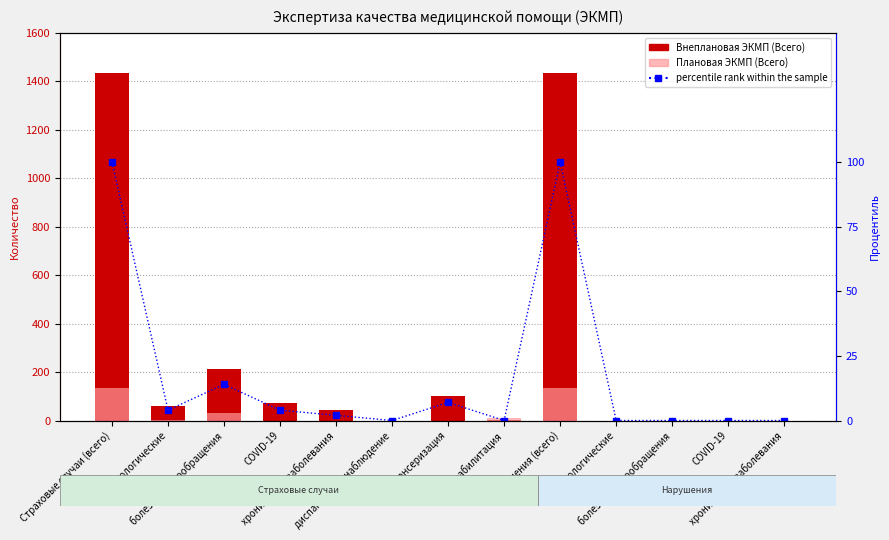

True or false: Внеплановая ЭКМП (Всего) has a value of -643 at диспансерное наблюдение.

False